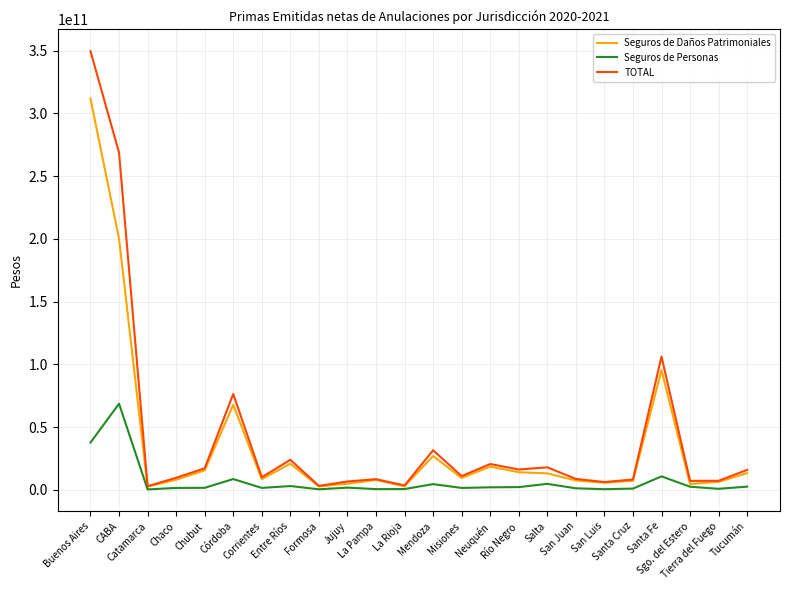

What are all the series names shown in the legend?

Seguros de Daños Patrimoniales, Seguros de Personas, TOTAL